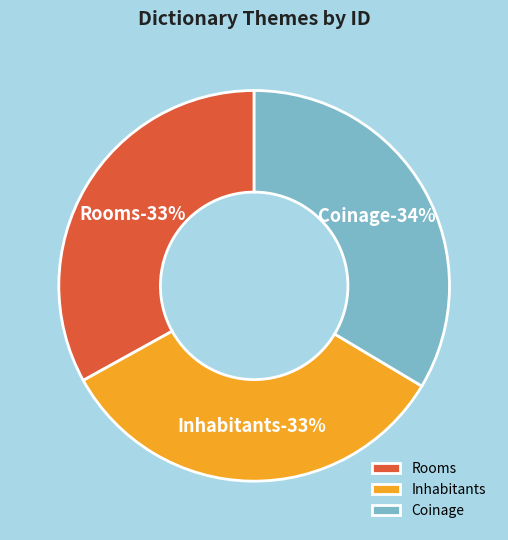

How many segments does this pie chart have?

3